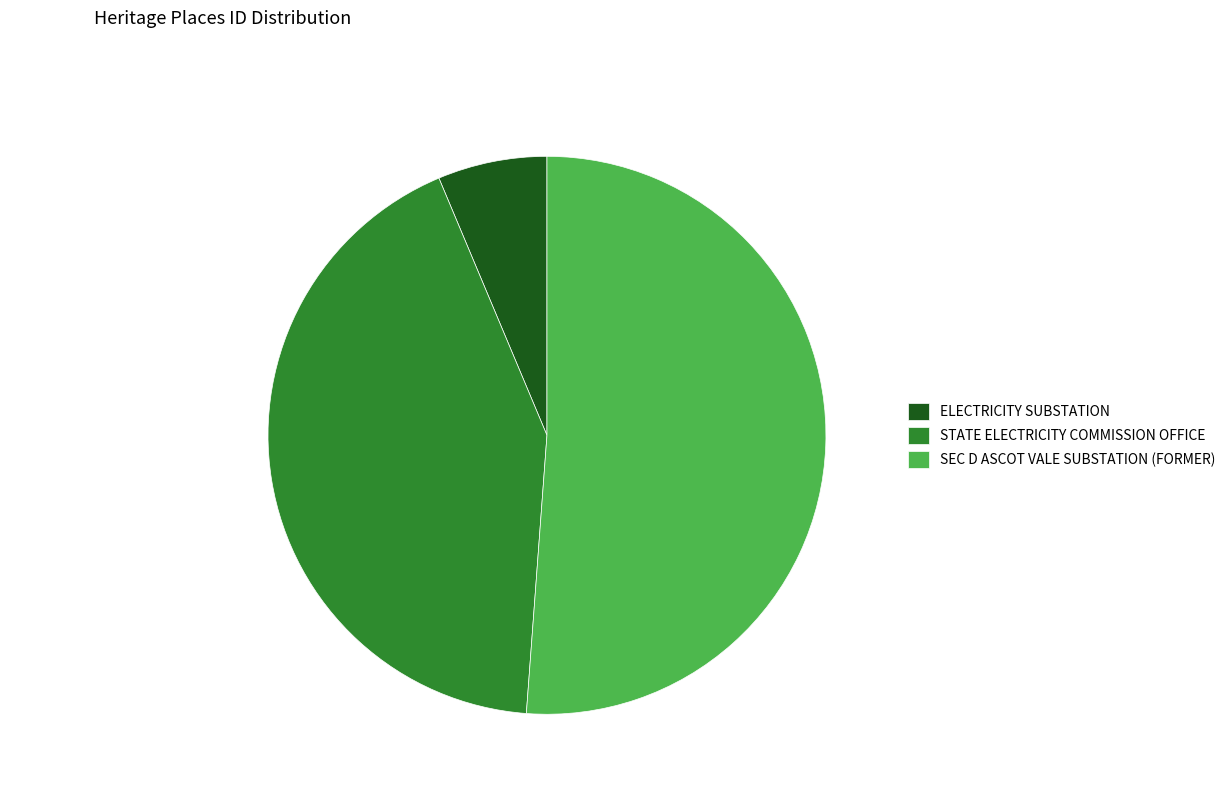

Is it true that ELECTRICITY SUBSTATION is 1% of the pie?

False